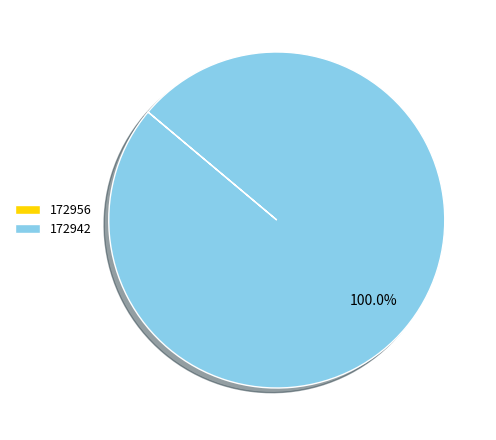

Which slice represents more than half of the pie?

172942